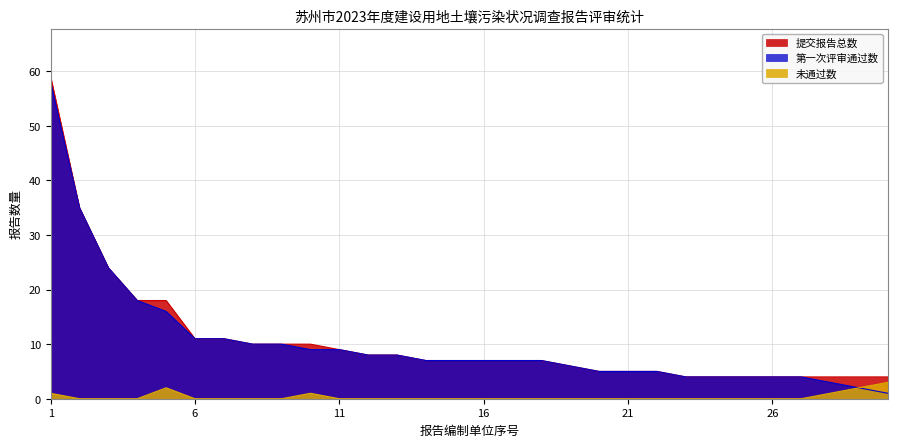

The value of 未通过数 at 4 is 0. True or false?

True